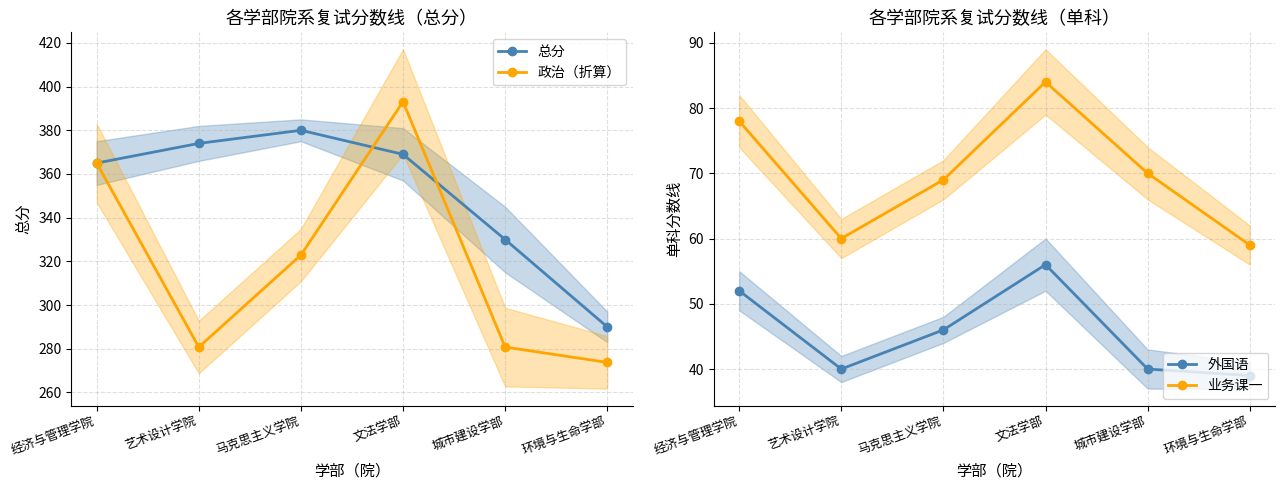

The 政治（折算） series shows 496.5 at 艺术设计学院. True or false?

False